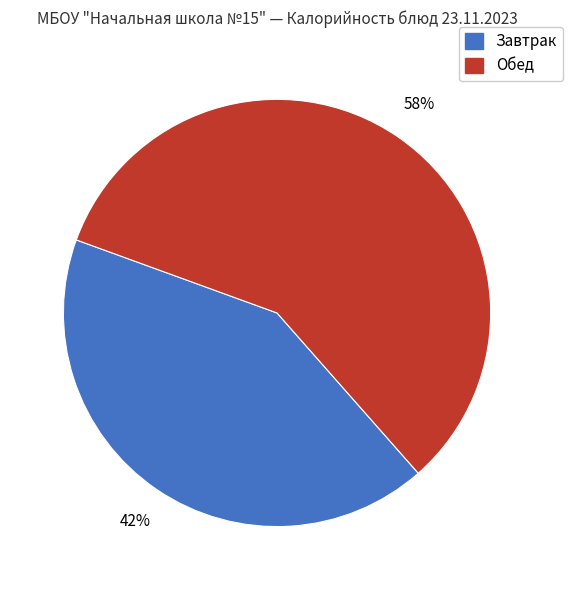

Which slice is the largest?

Обед